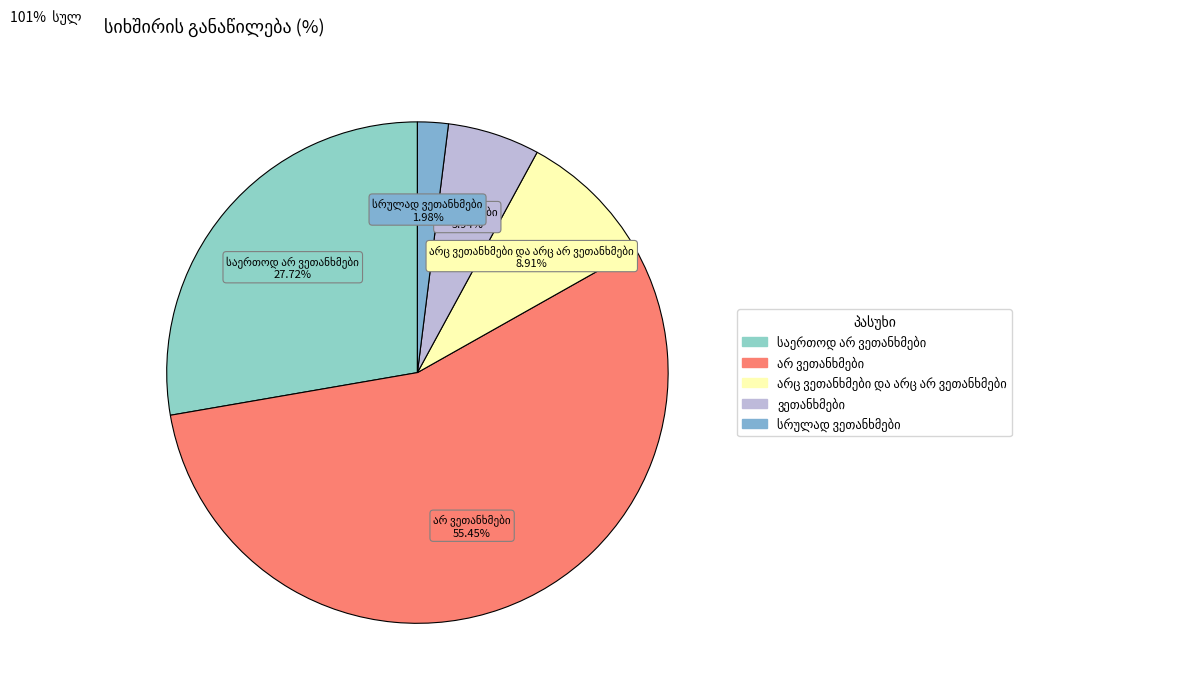

Is there any slice that represents more than half of the pie?

Yes